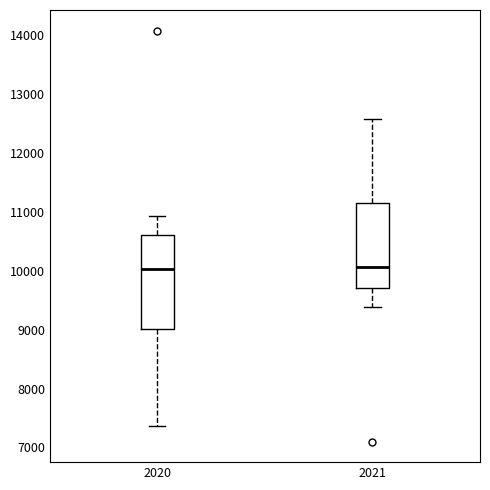

Reading left to right, read every box against the y-axis: the position of its median line, the range the box covers, and the ends of its whiskers. The values are not printed on the chart, so give them approximately, as read against the axis.

2020: median 10000, box 9000 to 10600, whiskers 7400 to 10900
2021: median 10100, box 9700 to 11100, whiskers 9400 to 12600